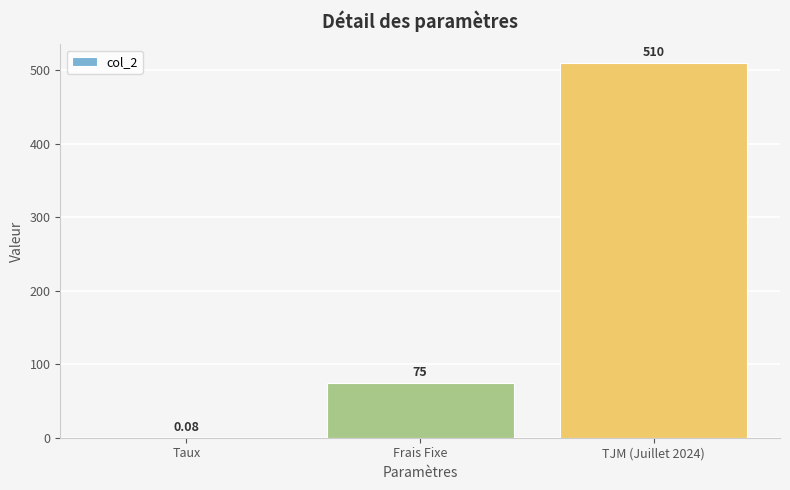

At which label is the value closest to 255?

Frais Fixe